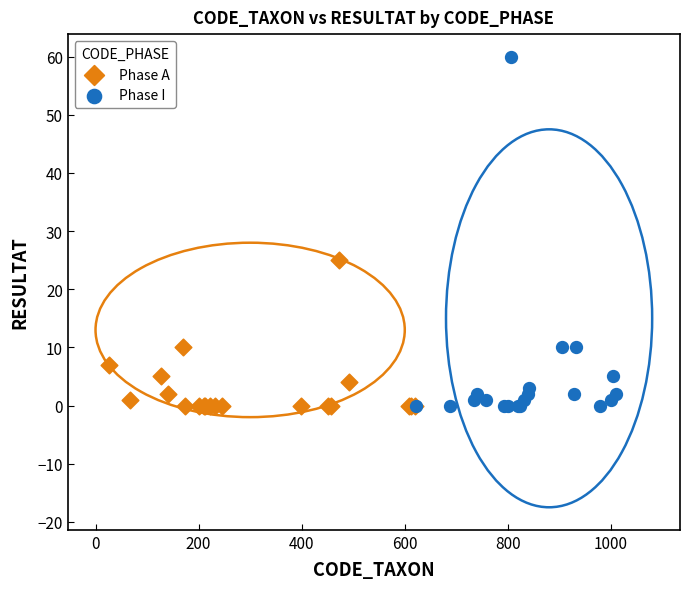

Which series contains the highest Y value?

Phase I